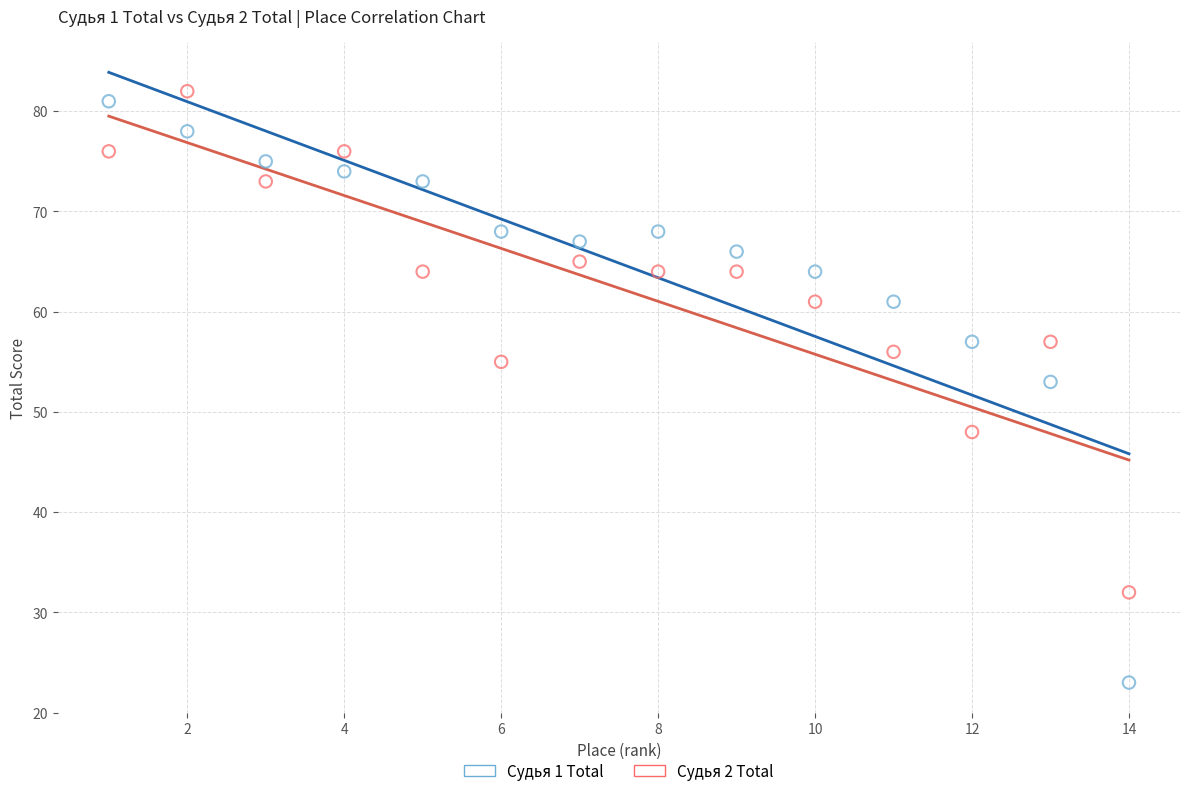

Which series contains the lowest Y value?

Судья 1 Total